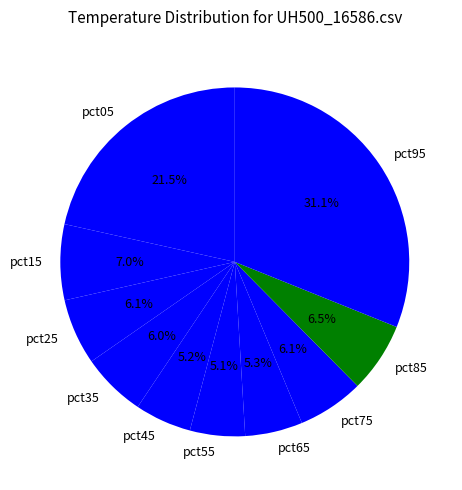

Is the sum of pct75 and pct15 greater than half?

No